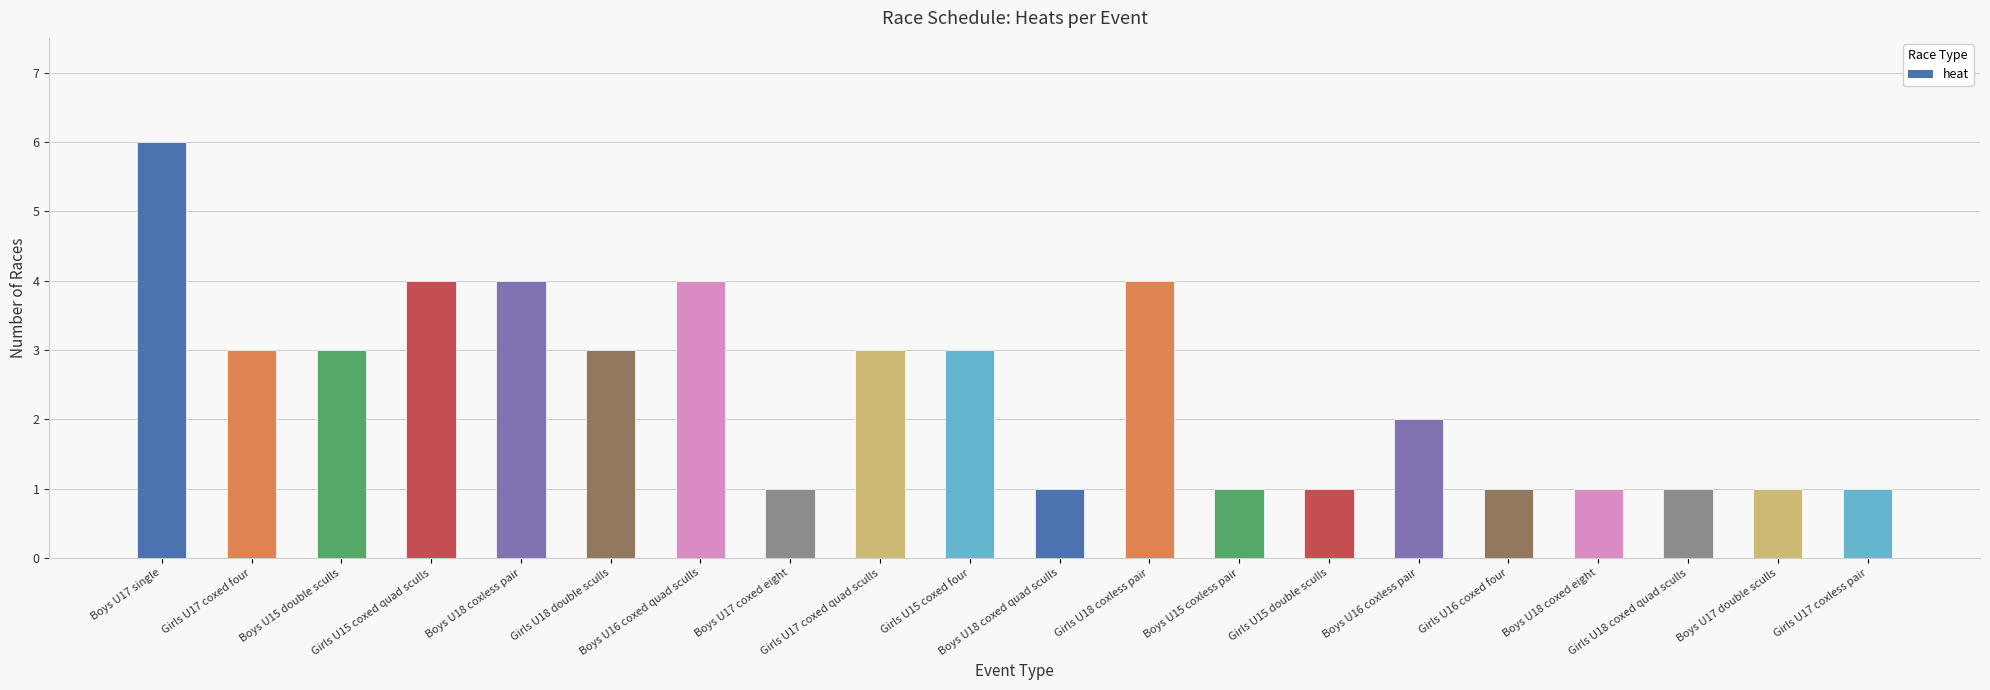

What is the value of the 14th bar from the left?

1